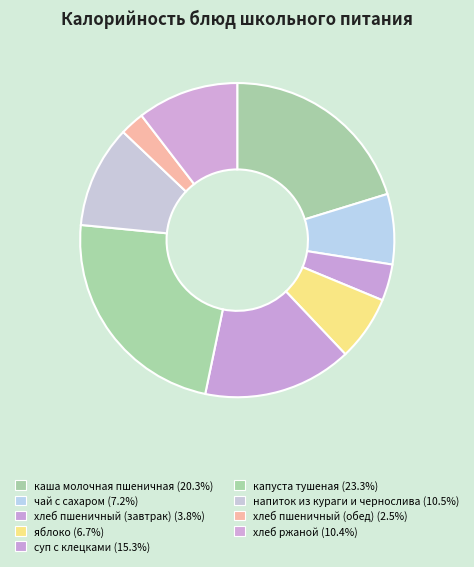

Which category has the biggest portion of the pie?

капуста тушеная